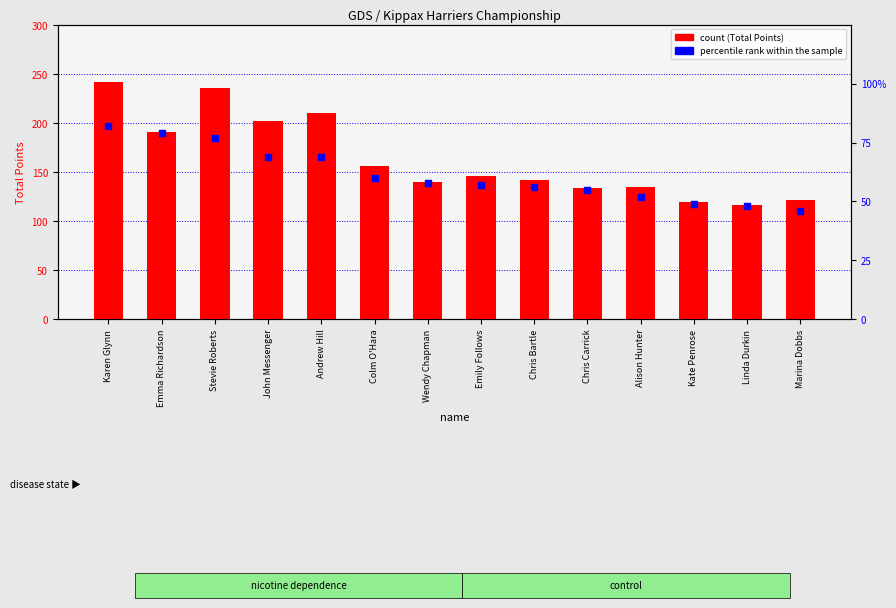

What are all the series names shown in the legend?

Total Points, percentile rank within the sample